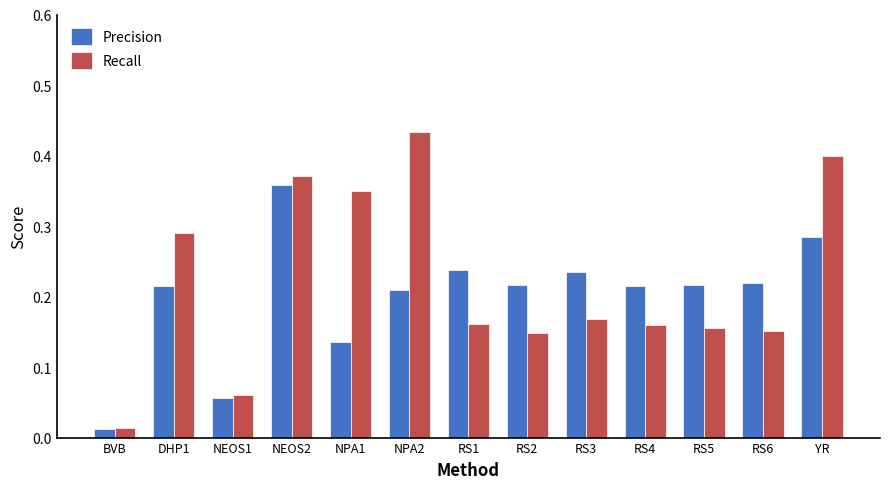

Is it true that Recall equals 0.1 at RS3?

False